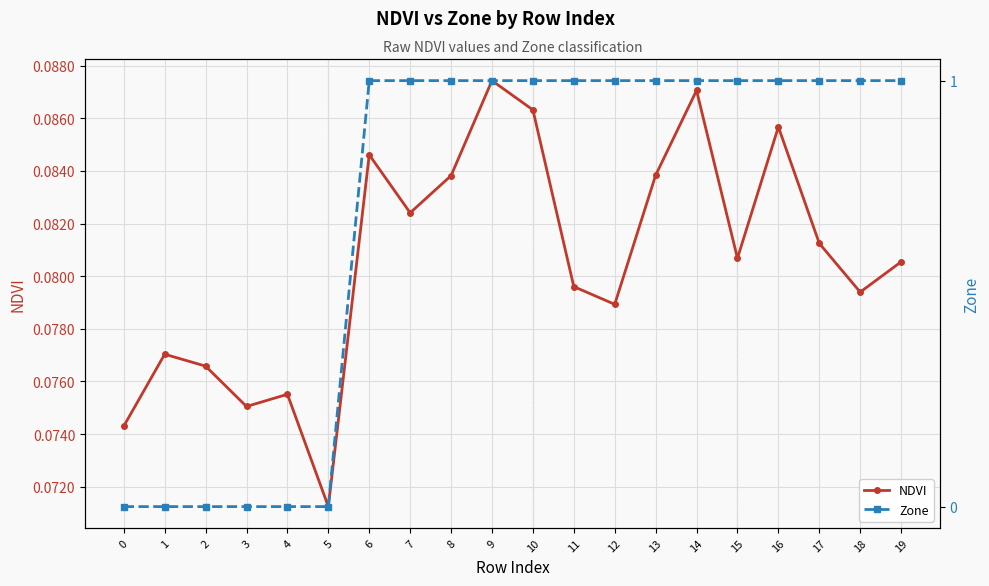

What value does the NDVI series have at 18?

0.1